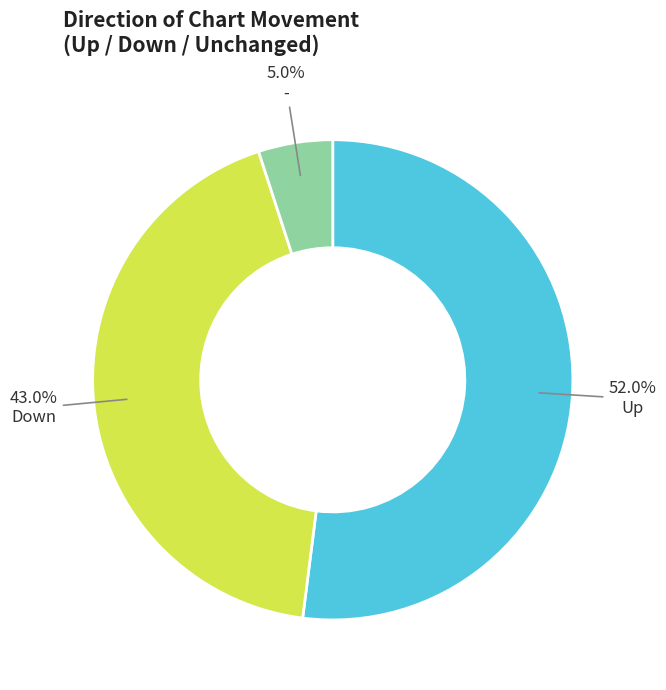

Is there a majority slice in this chart?

Yes